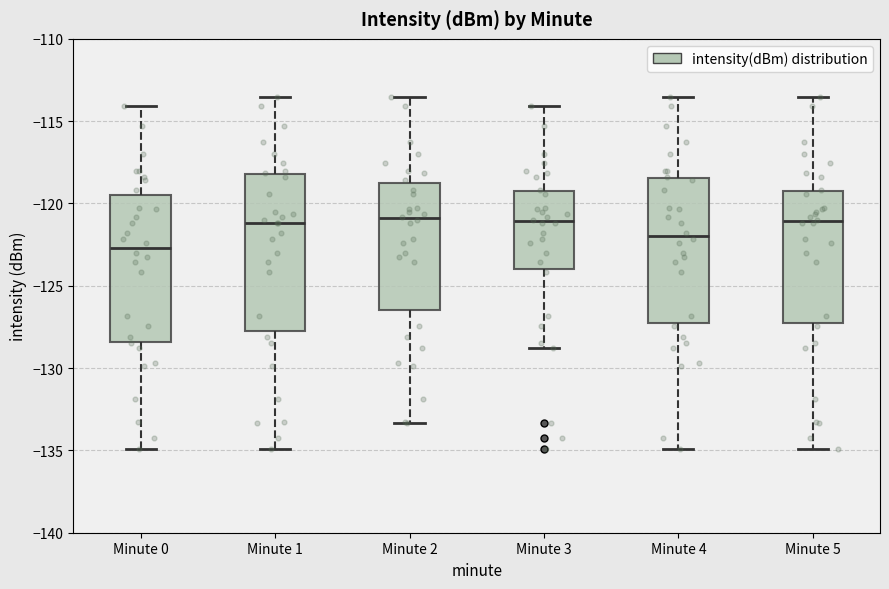

Reading left to right, read every box against the y-axis: the position of its median line, the range the box covers, and the ends of its whiskers. The values are not printed on the chart, so give them approximately, as read against the axis.

Minute 0: median -122.5, box -128.5 to -119.5, whiskers -135.0 to -114.0
Minute 1: median -121.0, box -128.0 to -118.0, whiskers -135.0 to -113.5
Minute 2: median -121.0, box -126.5 to -118.5, whiskers -133.5 to -113.5
Minute 3: median -121.0, box -124.0 to -119.5, whiskers -129.0 to -114.0
Minute 4: median -122.0, box -127.5 to -118.5, whiskers -135.0 to -113.5
Minute 5: median -121.0, box -127.5 to -119.5, whiskers -135.0 to -113.5